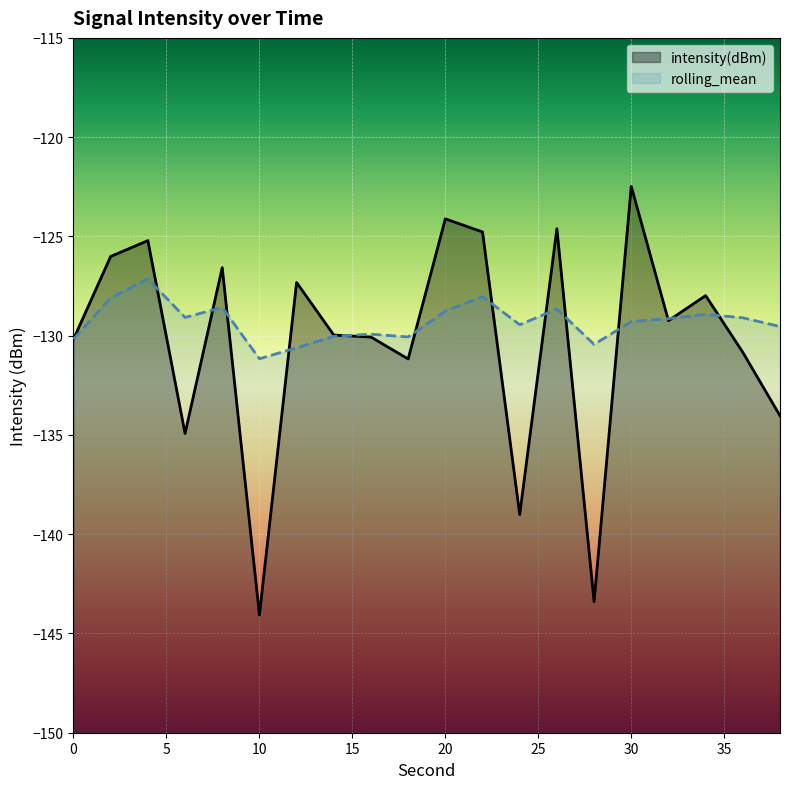

What is the value of the intensity(dBm) point at the 13th from the left?

-139.0